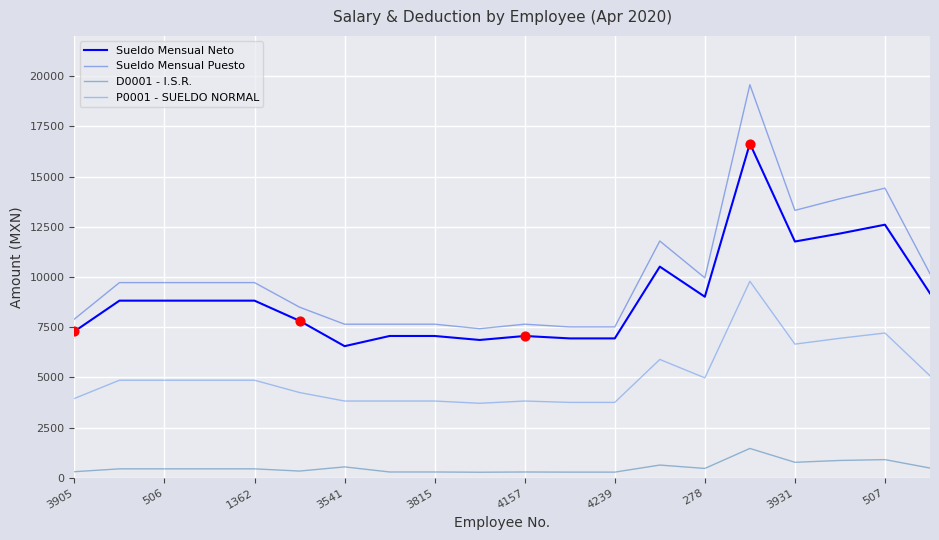

What are all the series names shown in the legend?

Sueldo Mensual Neto, Sueldo Mensual Puesto, D0001 - I.S.R., P0001 - SUELDO NORMAL